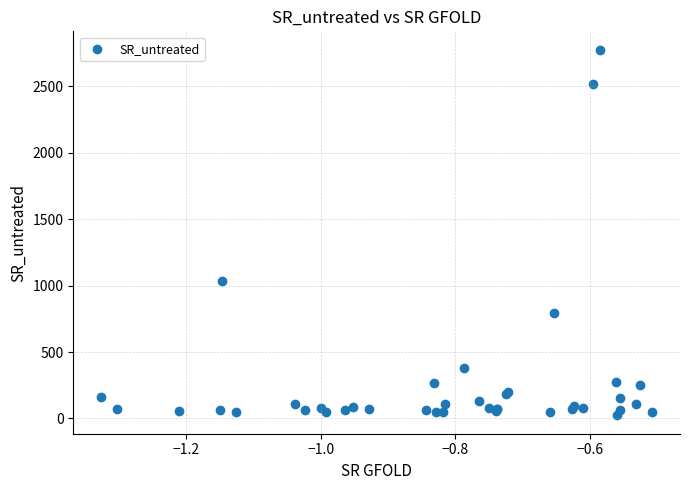

What Y value in the scatter plot is closest to 1399?

1032